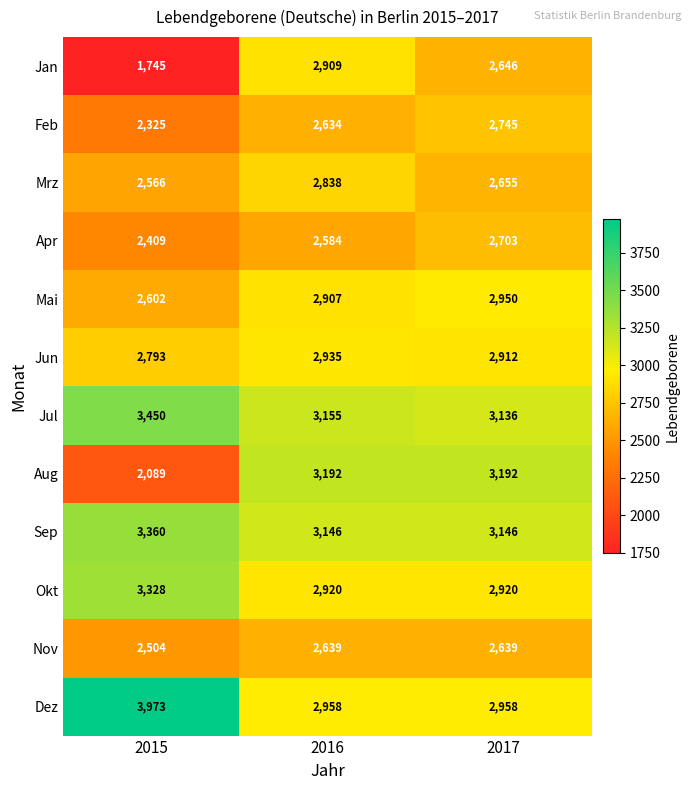

Rank the series at 2017 from lowest to highest value.

Nov, Jan, Mrz, Apr, Feb, Jun, Okt, Mai, Dez, Jul, Sep, Aug